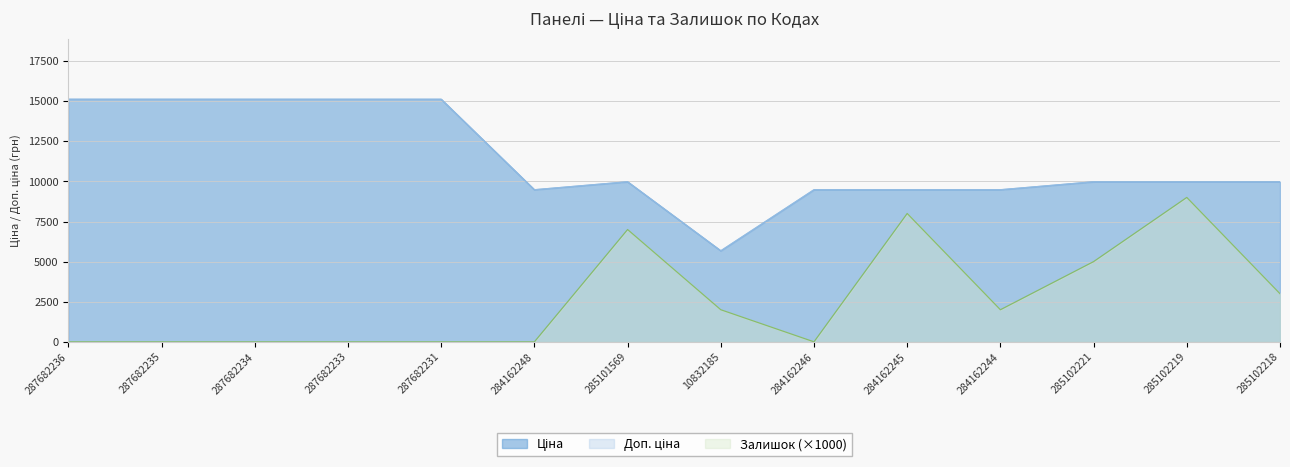

How many lines are shown in the chart?

3